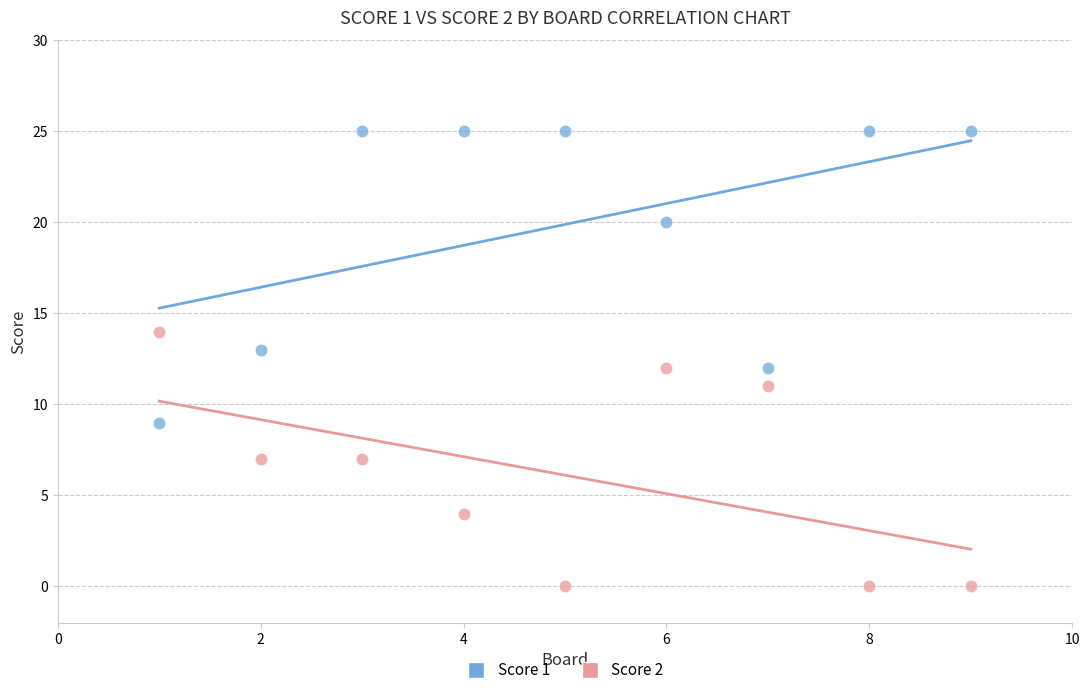

Across all data points, what is the range of X values (max minus min)?

8